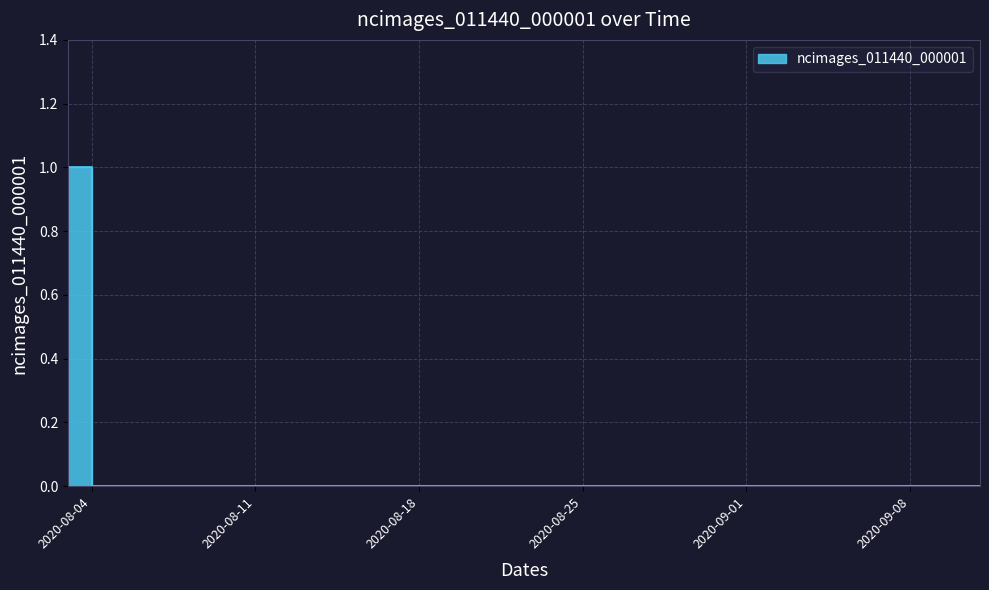

What is the label of the 24th point from the left?

2020-08-26